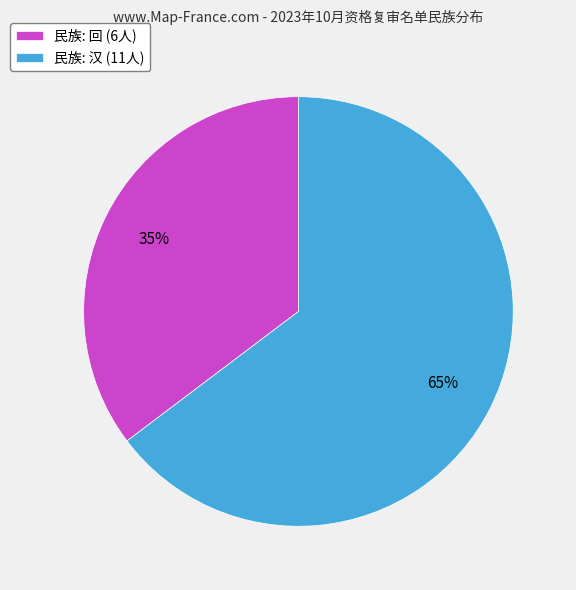

The 民族: 汉 (11人) slice represents 73% of the pie. True or false?

False